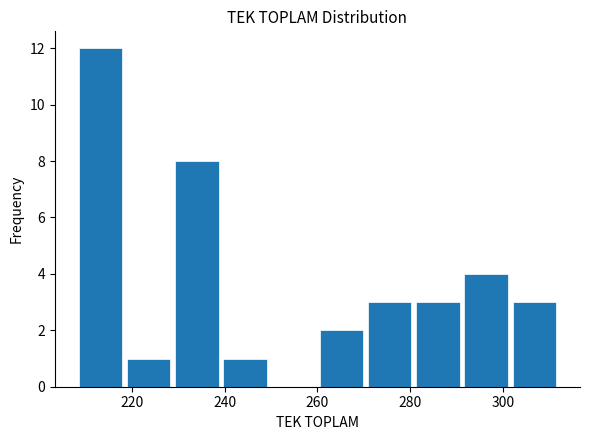

Reading left to right, transcribe this chart: for each bar, give the range it covers on the x-axis and its height. Neither the bar edges nor the heights are printed on the chart, so give them approximately, as read against the axes.

208.0 to 218.4: 12
218.4 to 228.8: 1
228.8 to 239.2: 8
239.2 to 249.6: 1
249.6 to 260.0: 0
260.0 to 270.4: 2
270.4 to 280.8: 3
280.8 to 291.2: 3
291.2 to 301.6: 4
301.6 to 312.0: 3